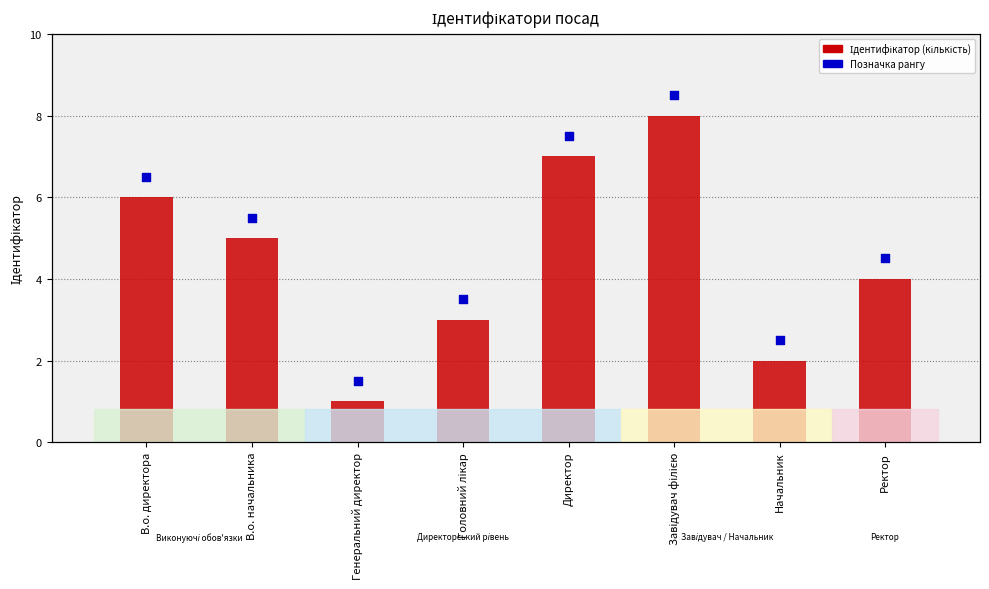

Which series reaches the maximum Y coordinate?

Позначка